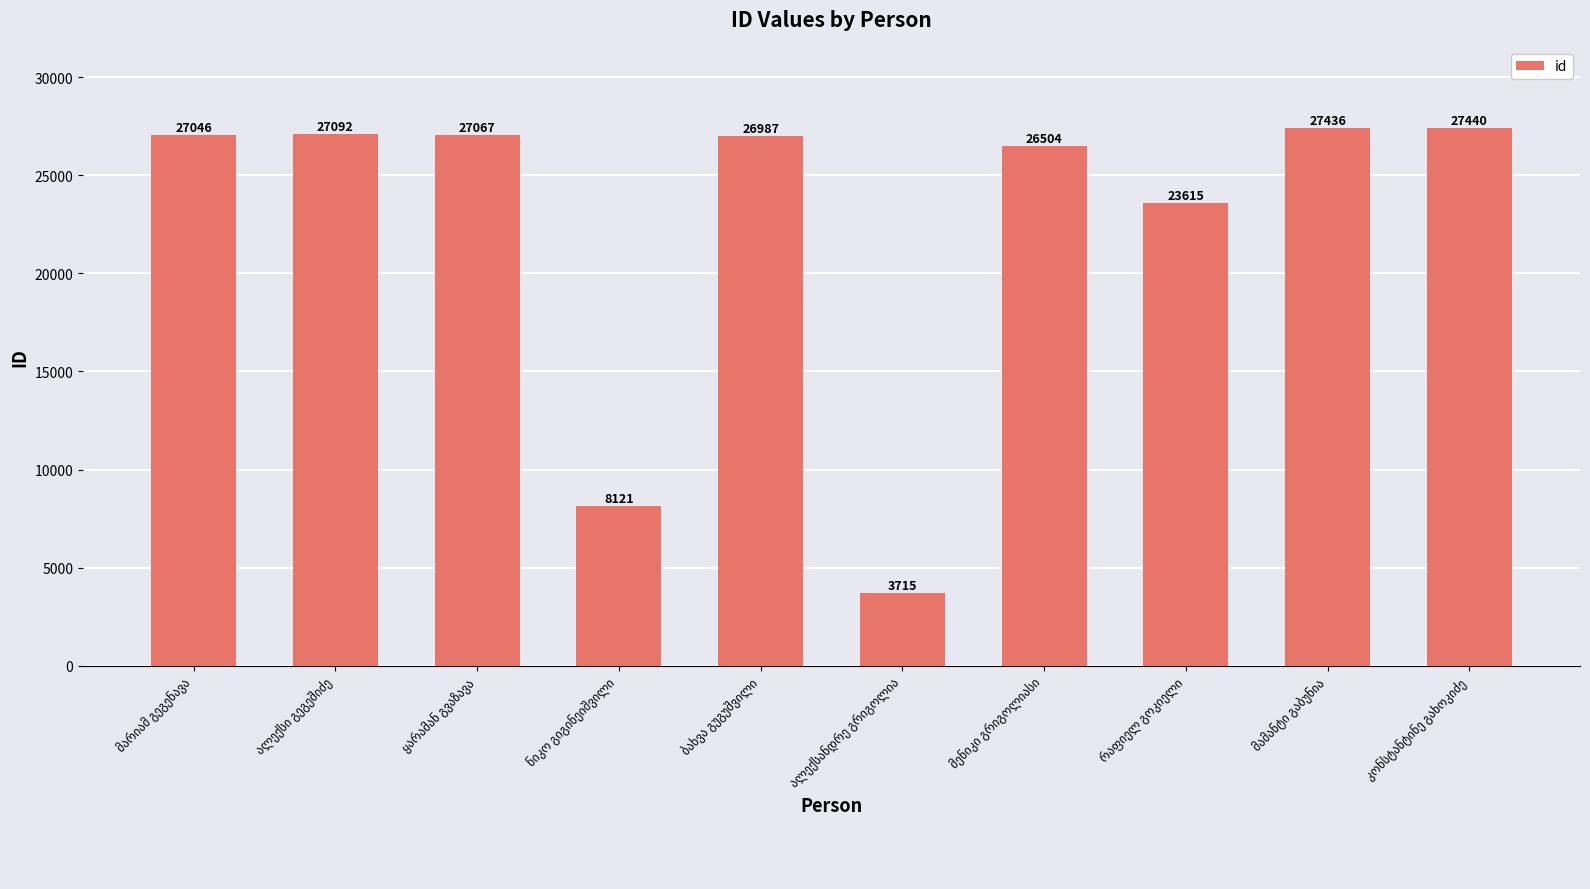

What is the value of the 8th bar from the left?

23615